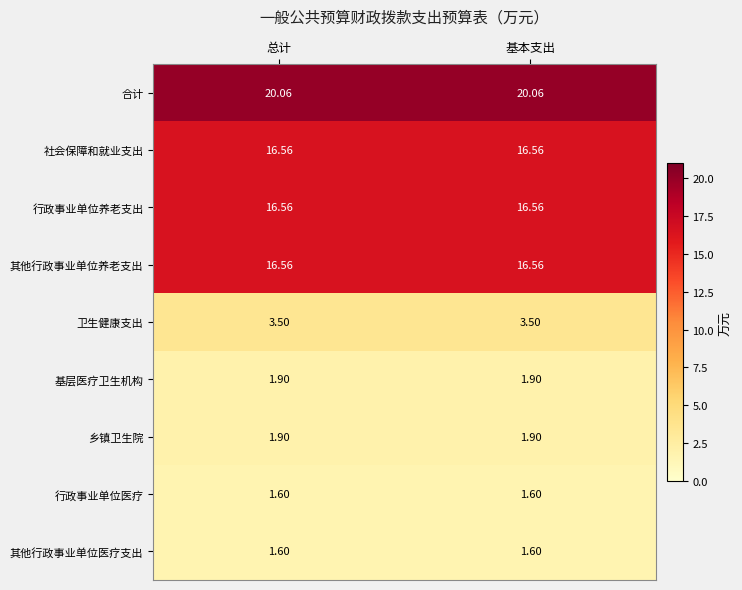

Which series has the largest total across all categories?

合计